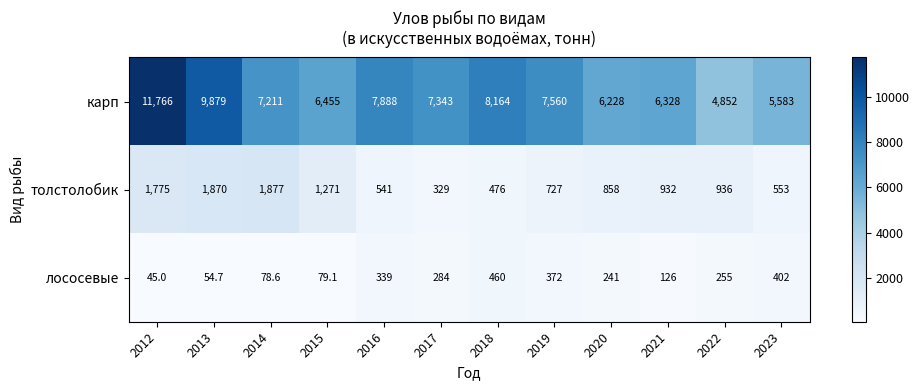

The карп series shows 6455.0 at 2015. True or false?

True